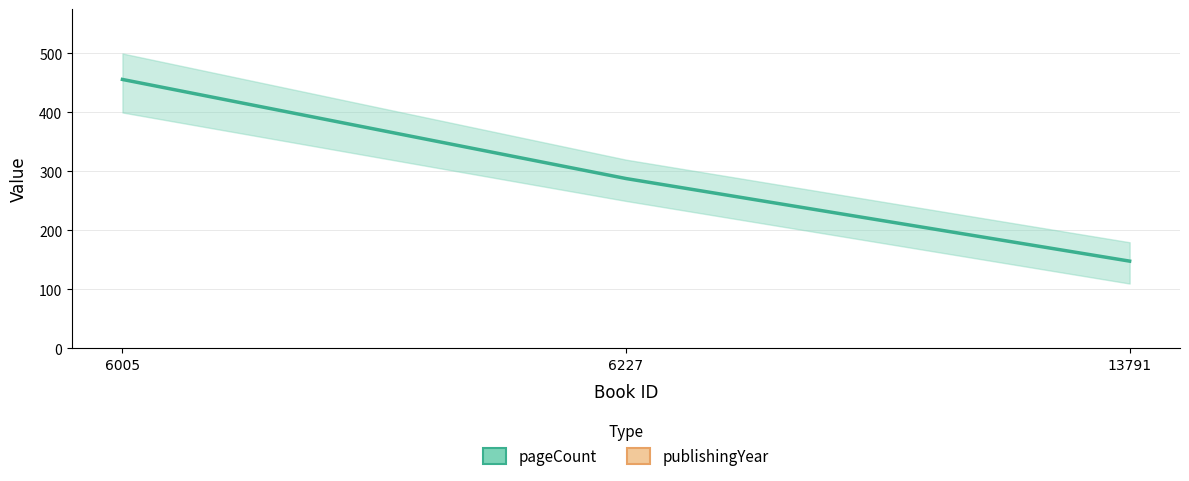

Between 6227 and 13791, which series saw the biggest shift?

pageCount